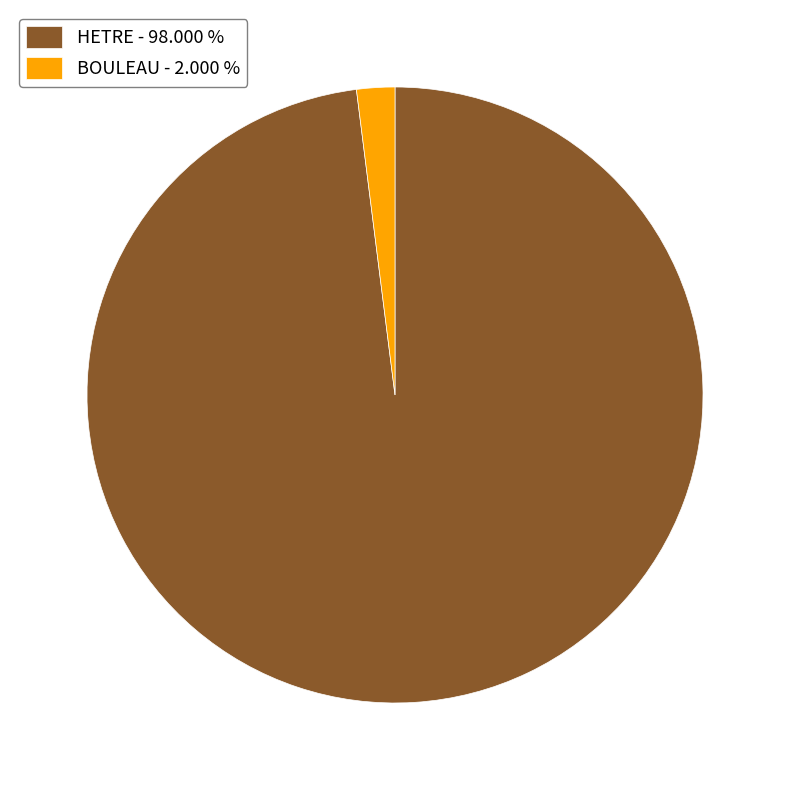

Rank the categories by value from lowest to highest.

BOULEAU, HETRE